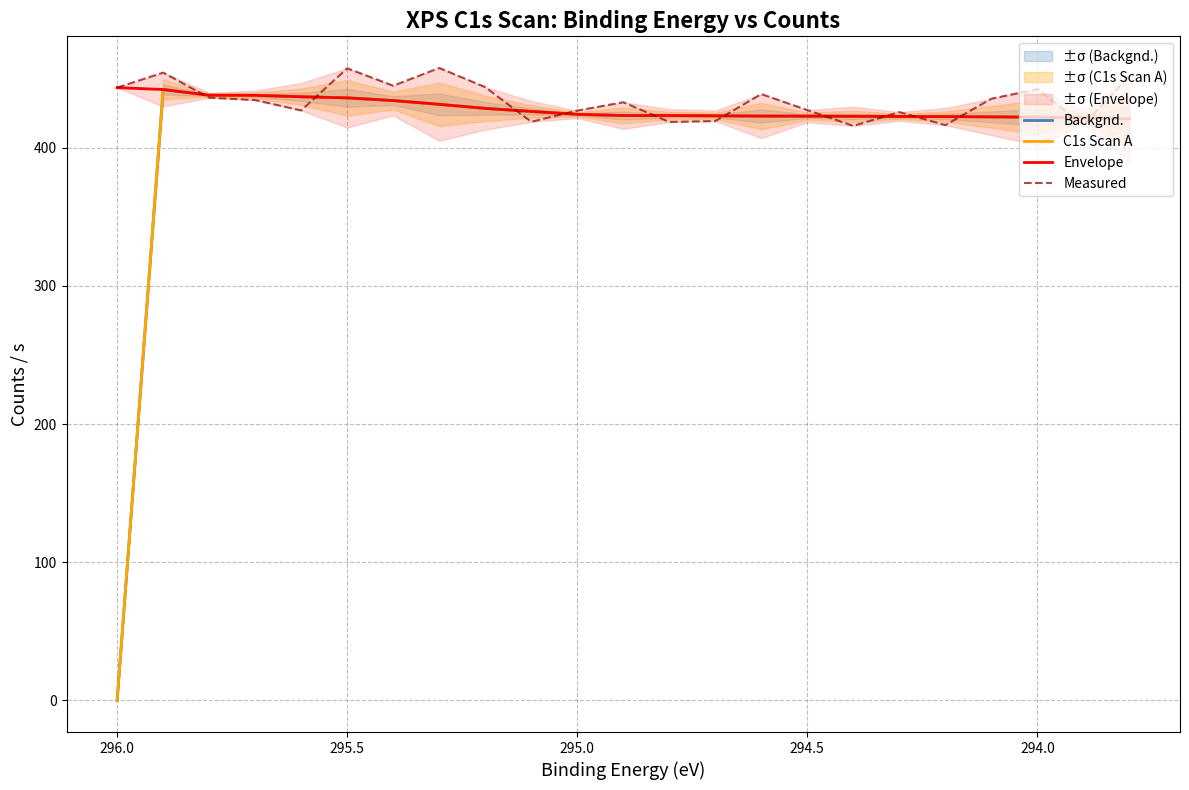

The value of Backgnd. at 296.5 is 93.7. True or false?

False